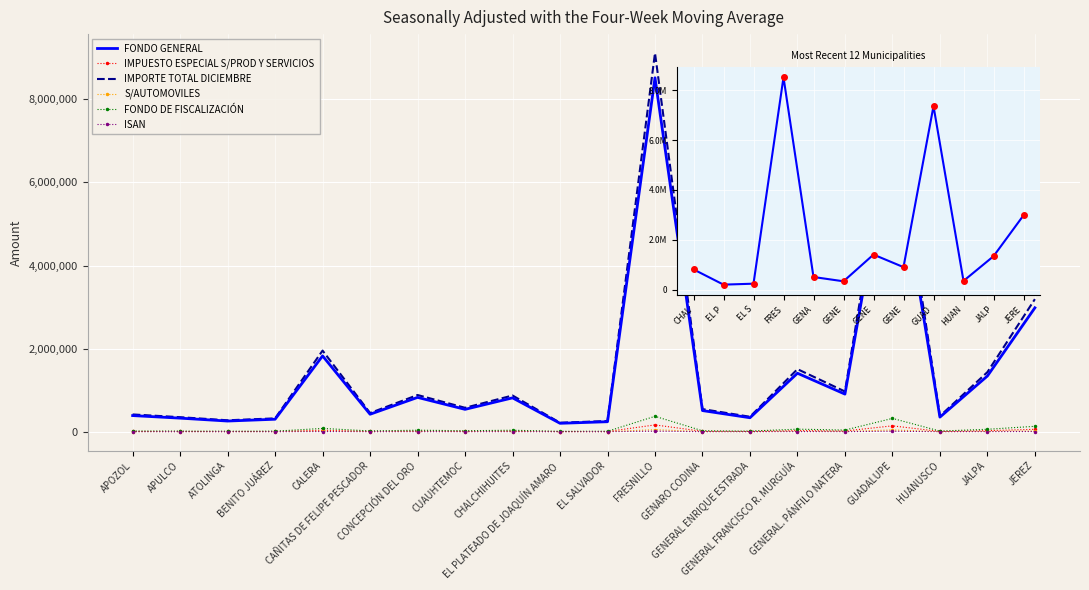

Rank the categories by IMPUESTO ESPECIAL S/PROD Y SERVICIOS value from lowest to highest.

EL PLATEADO DE JOAQUÍN AMARO, EL SALVADOR, ATOLINGA, BENITO JUÁREZ, APULCO, GENERAL ENRIQUE ESTRADA, HUANUSCO, APOZOL, CAÑITAS DE FELIPE PESCADOR, GENARO CODINA, CUAUHTEMOC, CHALCHIHUITES, CONCEPCIÓN DEL ORO, GENERAL. PÁNFILO NATERA, JALPA, GENERAL FRANCISCO R. MURGUÍA, CALERA, JEREZ, GUADALUPE, FRESNILLO